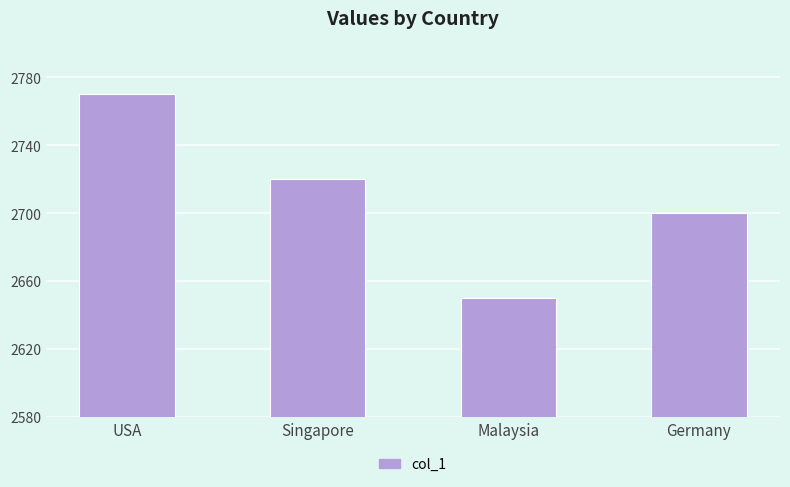

The value at Germany is 2700. True or false?

True